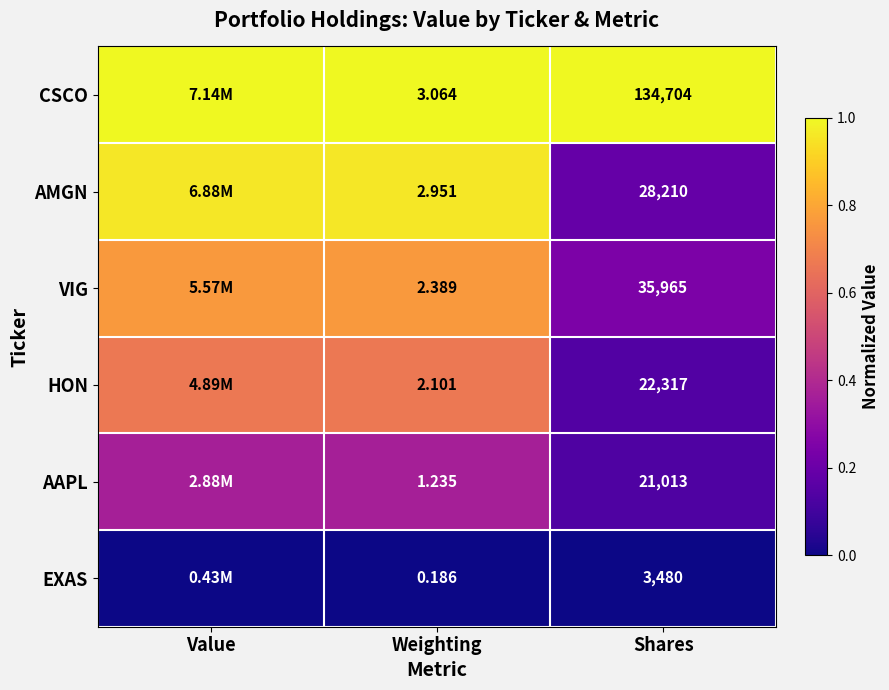

Rank the series at Shares from highest to lowest value.

CSCO, VIG, AMGN, HON, AAPL, EXAS